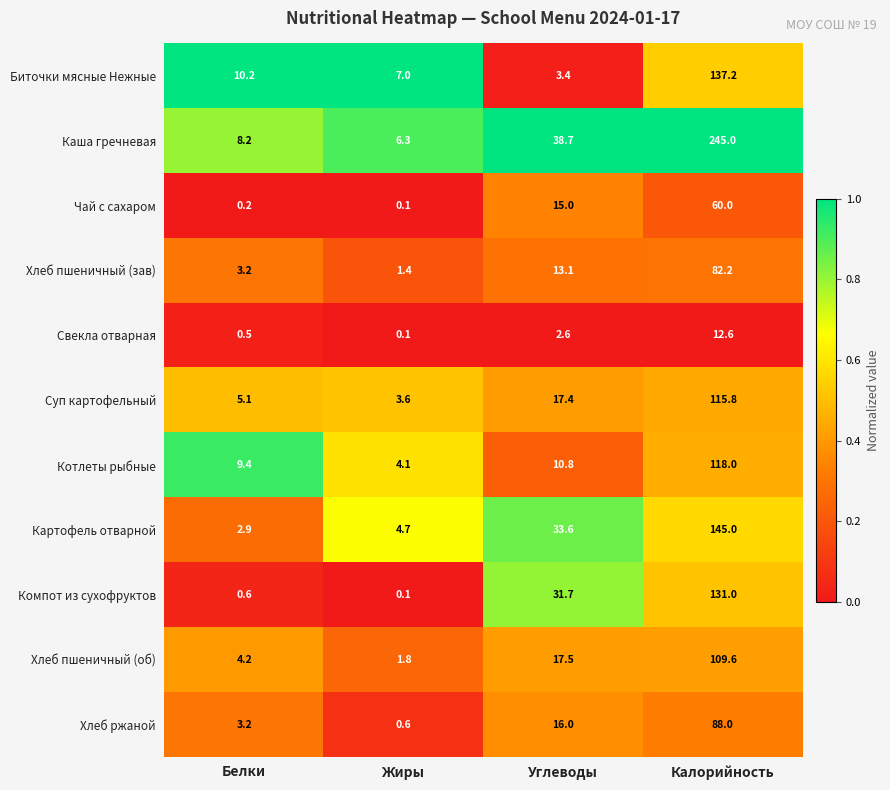

Rank the series at Калорийность from highest to lowest value.

Каша гречневая, Картофель отварной, Биточки мясные Нежные, Компот из сухофруктов, Котлеты рыбные, Суп картофельный, Хлеб пшеничный (об), Хлеб ржаной, Хлеб пшеничный (зав), Чай с сахаром, Свекла отварная